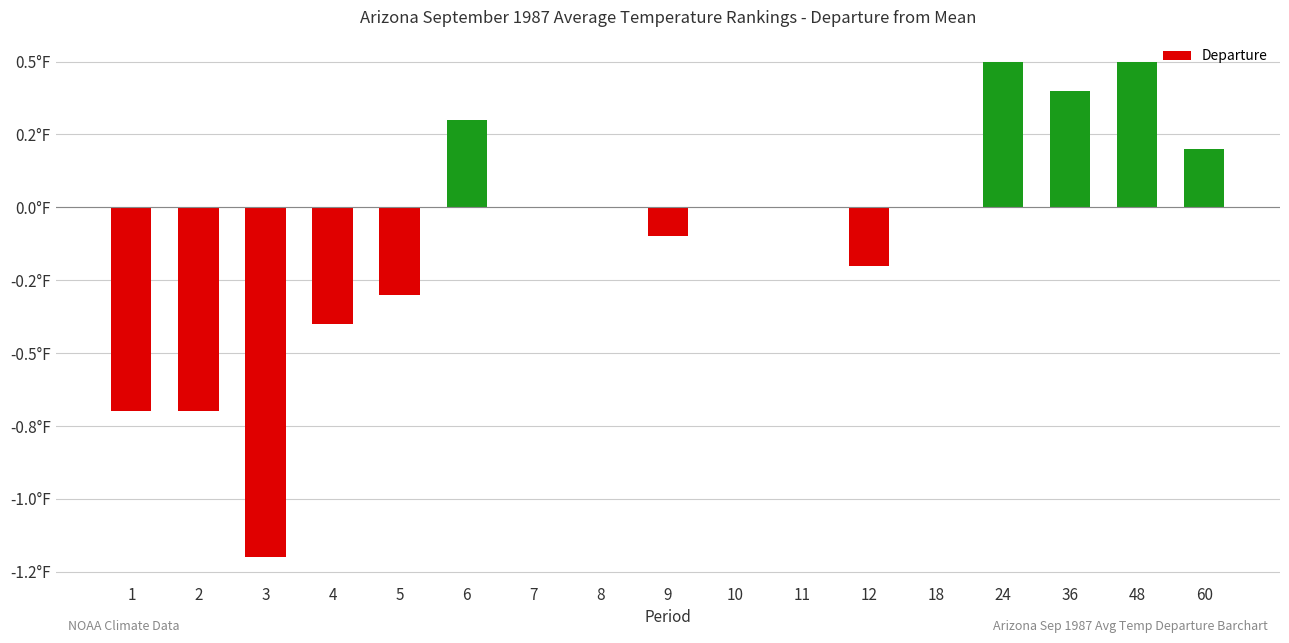

Reading left to right, extract all data points from this chart.

-0.7	-0.7	-1.2	-0.4	-0.3	0.3	0.0	0.0	-0.1	0.0	0.0	-0.2	0.0	0.5	0.4	0.5	0.2